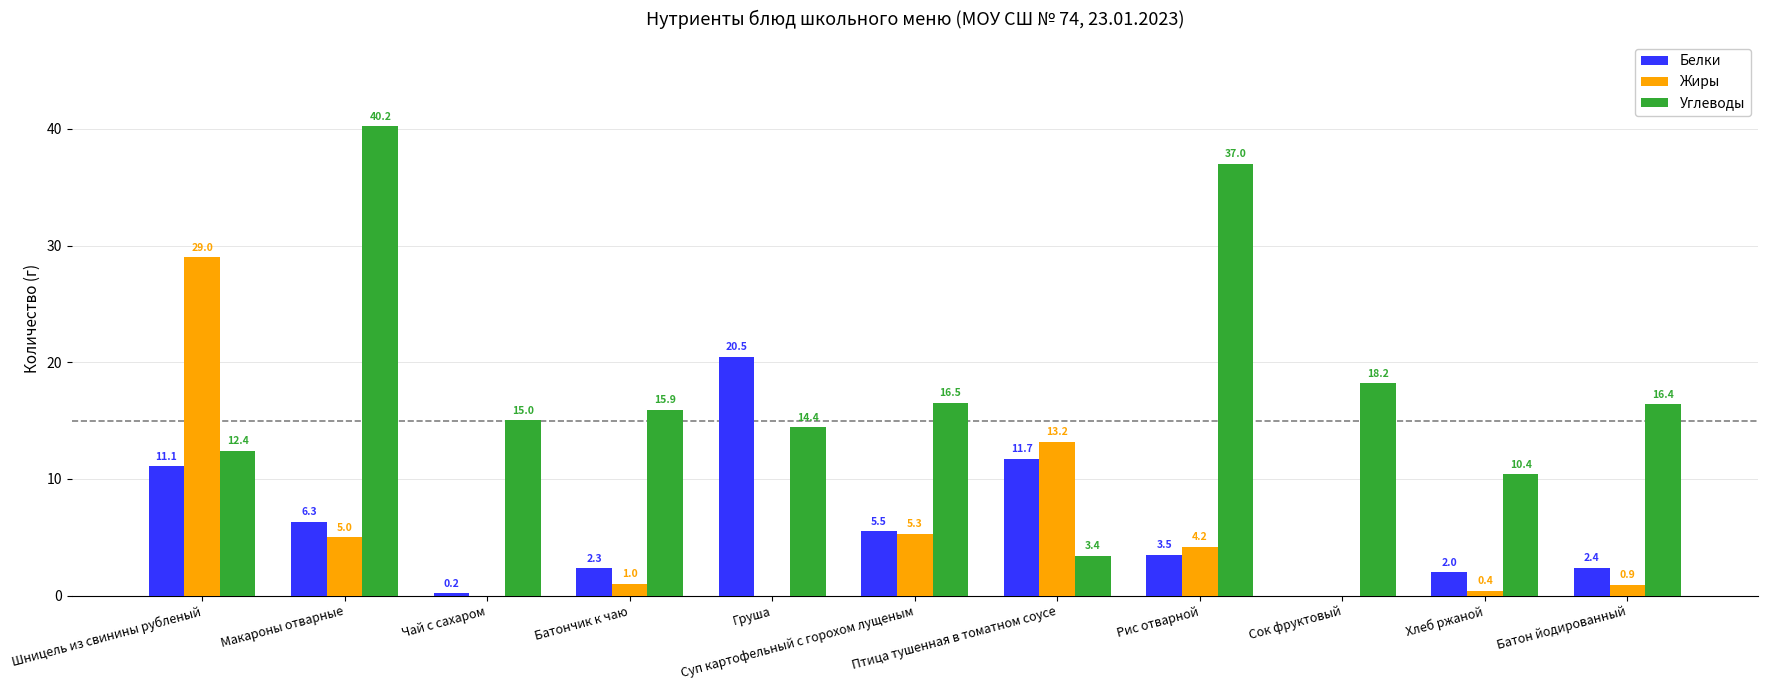

Reading right to left, list all the values displayed in this chart.

Белки: 2.4	2.0	0.0	3.5	11.7	5.5	20.5	2.3	0.2	6.3	11.1
Жиры: 0.9	0.4	0.0	4.2	13.2	5.3	0.0	1.0	0.0	5.0	29.0
Углеводы: 16.4	10.4	18.2	37.0	3.4	16.5	14.4	15.9	15.0	40.2	12.4